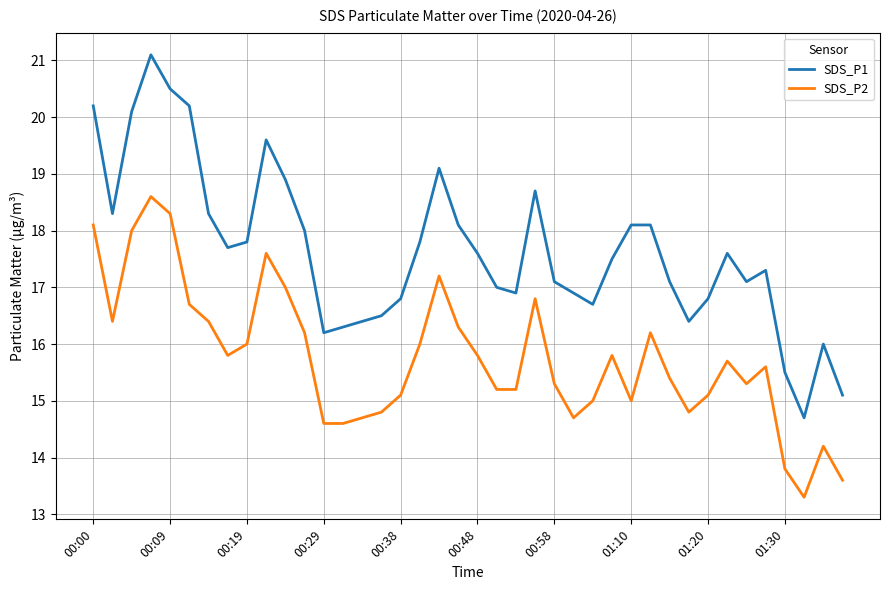

How many series are shown in this chart?

2